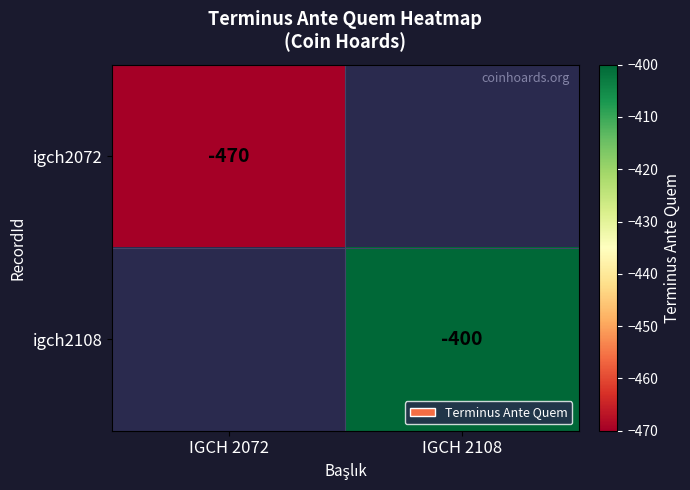

The value of igch2108 at IGCH 2108 is -197. True or false?

False